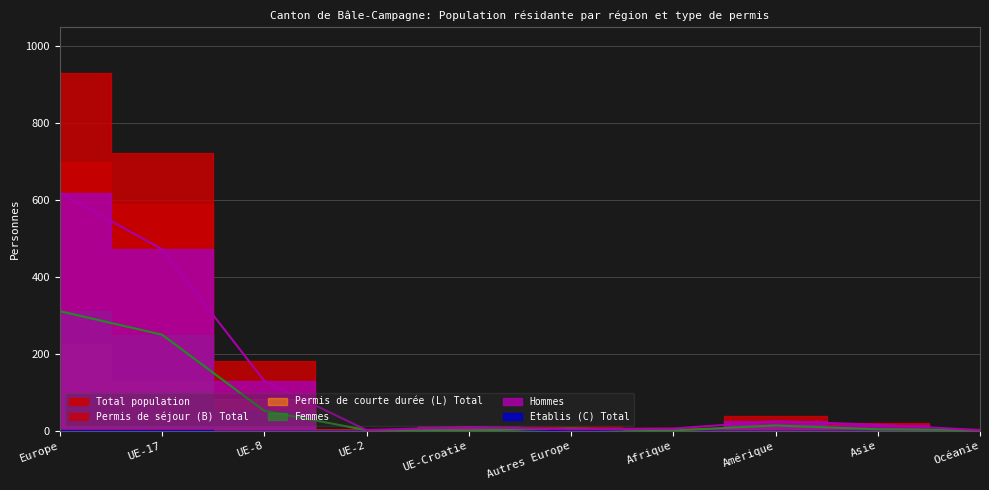

What is the maximum value shown in the chart?

930